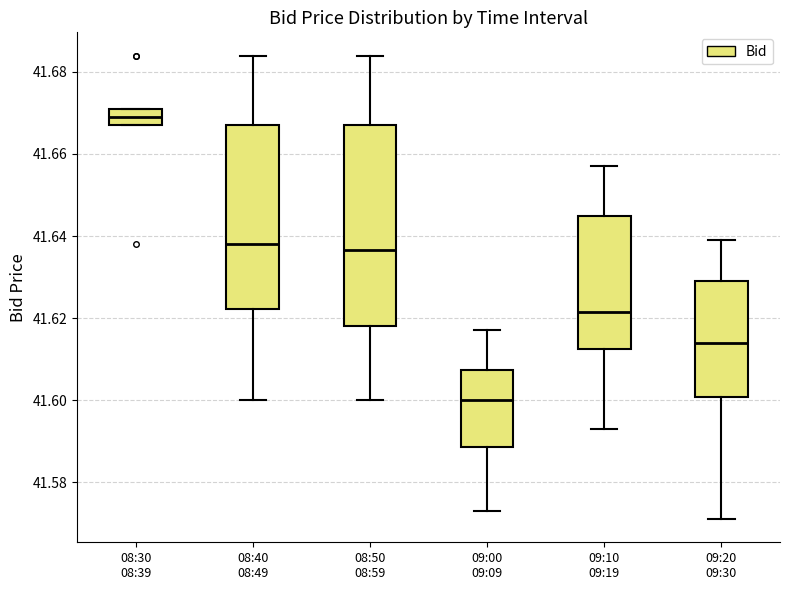

Where does the median line of the box for 09:20 09:30 sit on the y-axis? The values are not printed on the chart, so give them approximately, as read against the axis.

41.614